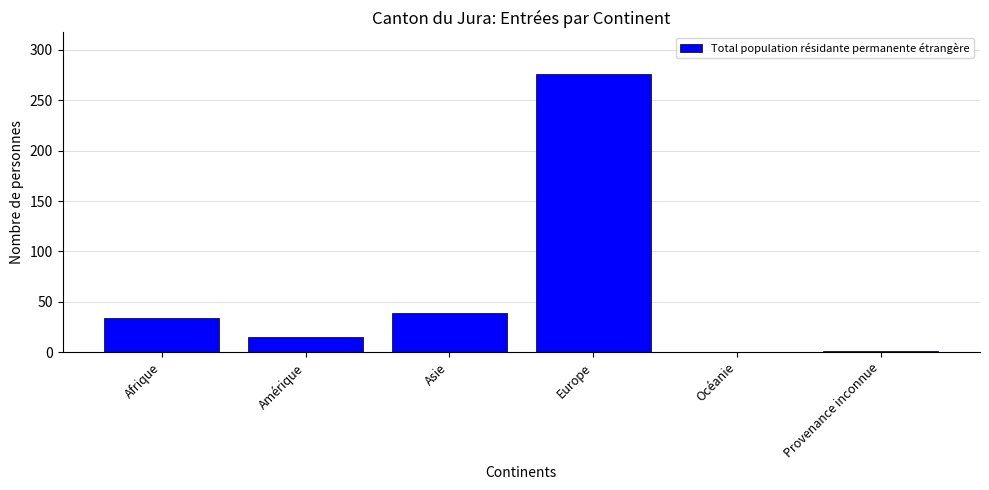

Which category has the highest value across all series?

Europe